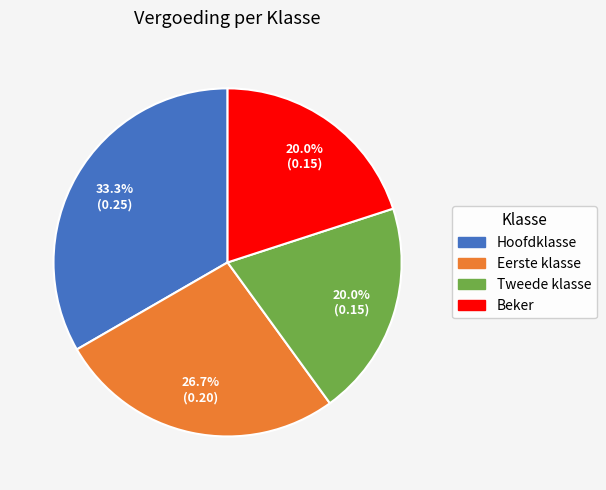

Which slice is the largest?

Hoofdklasse